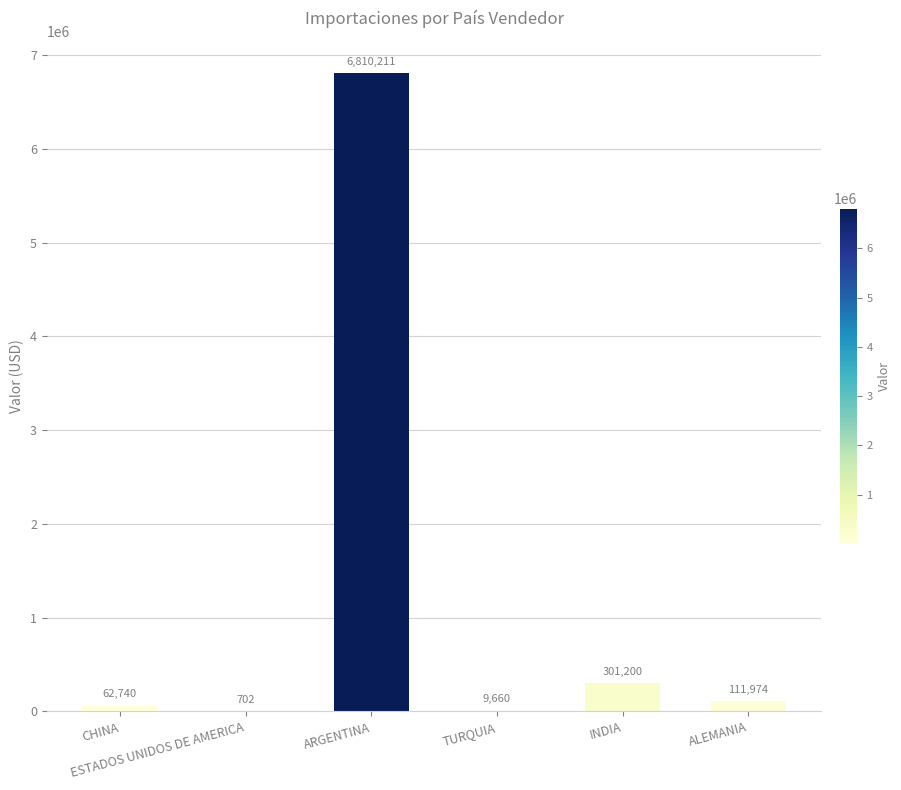

Count the number of data series in this chart.

1